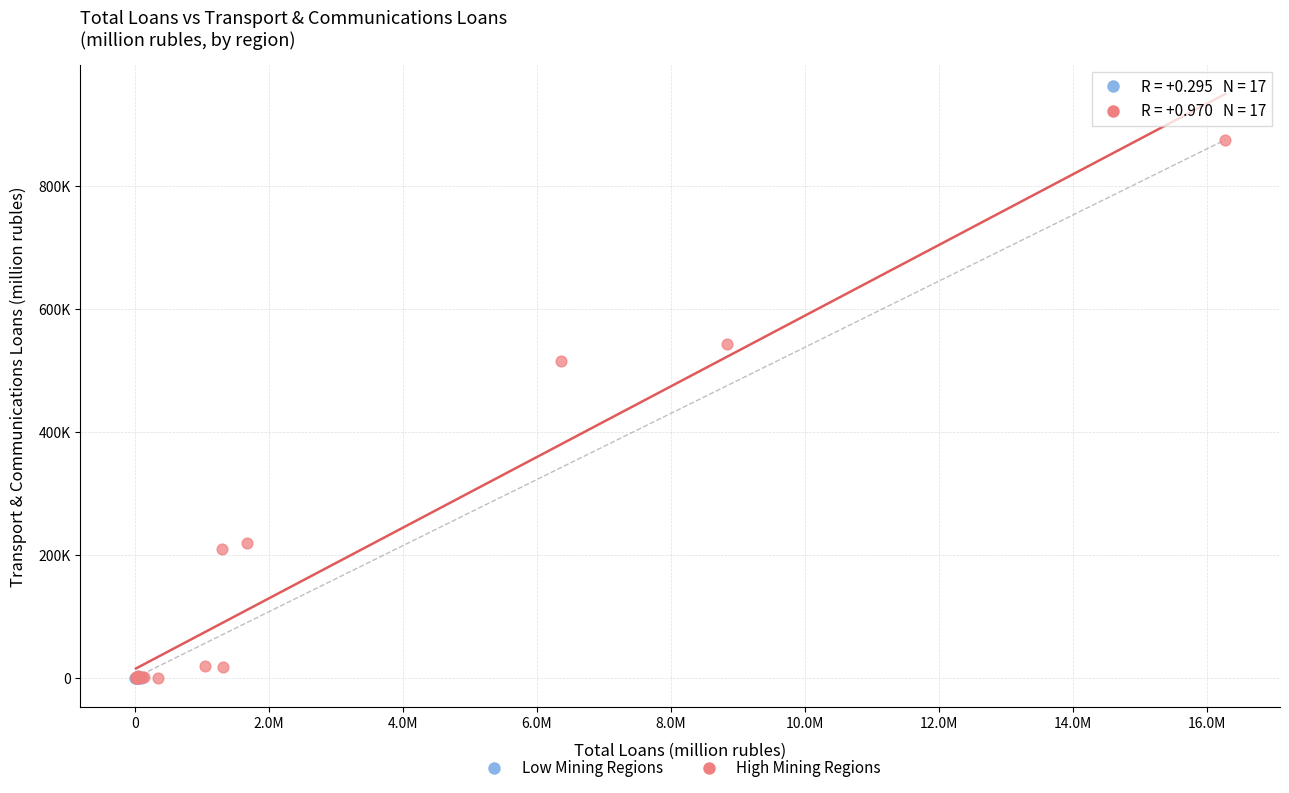

Which series reaches the maximum Y coordinate?

High Mining Regions